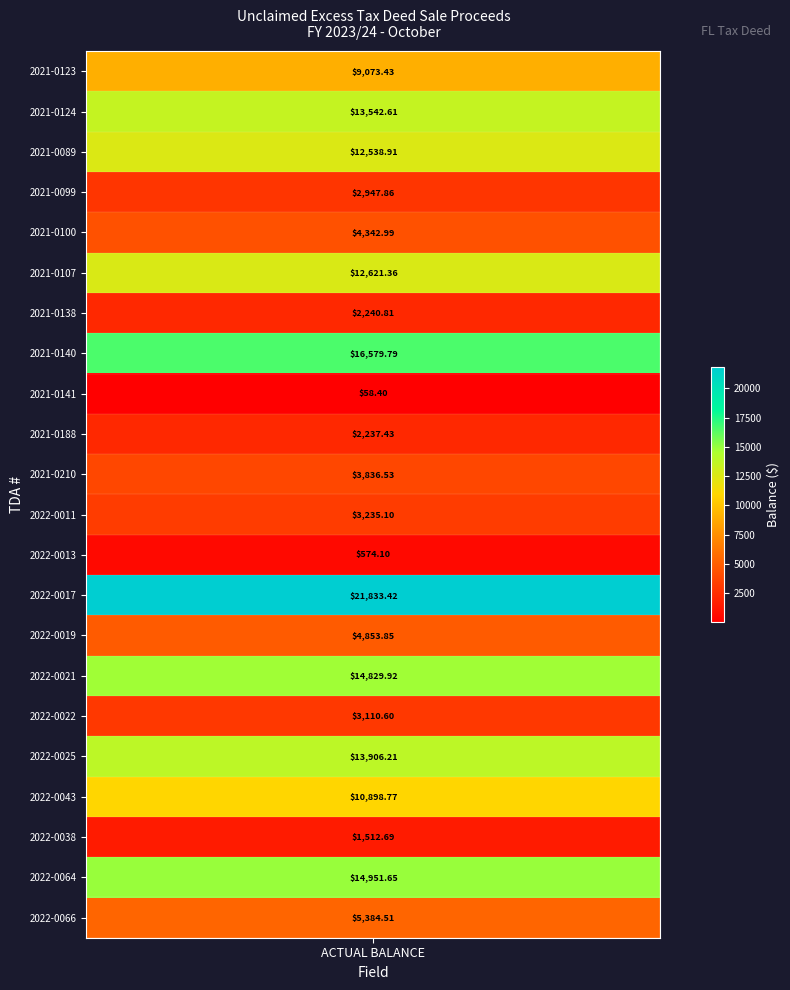

What is the change in value from 2022-0017 to 2022-0038?

-20320.7